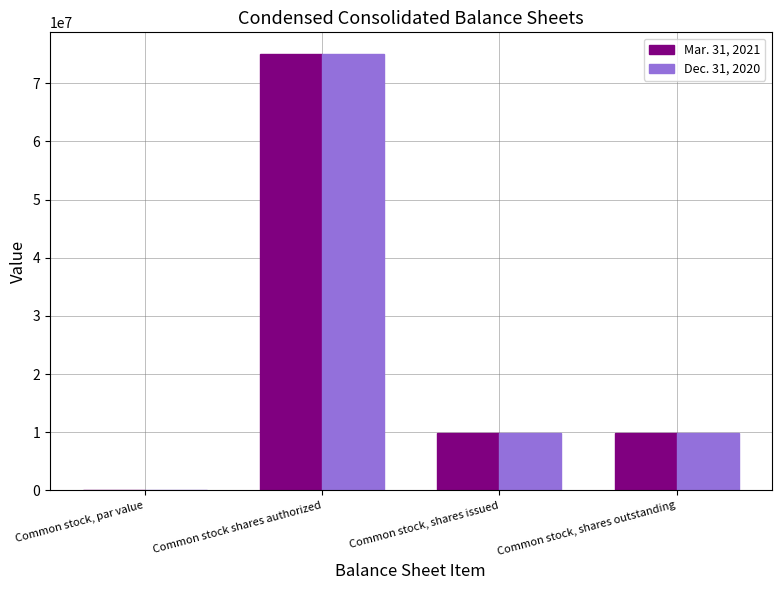

What is the highest value of the Mar. 31, 2021 series?

75000000.0